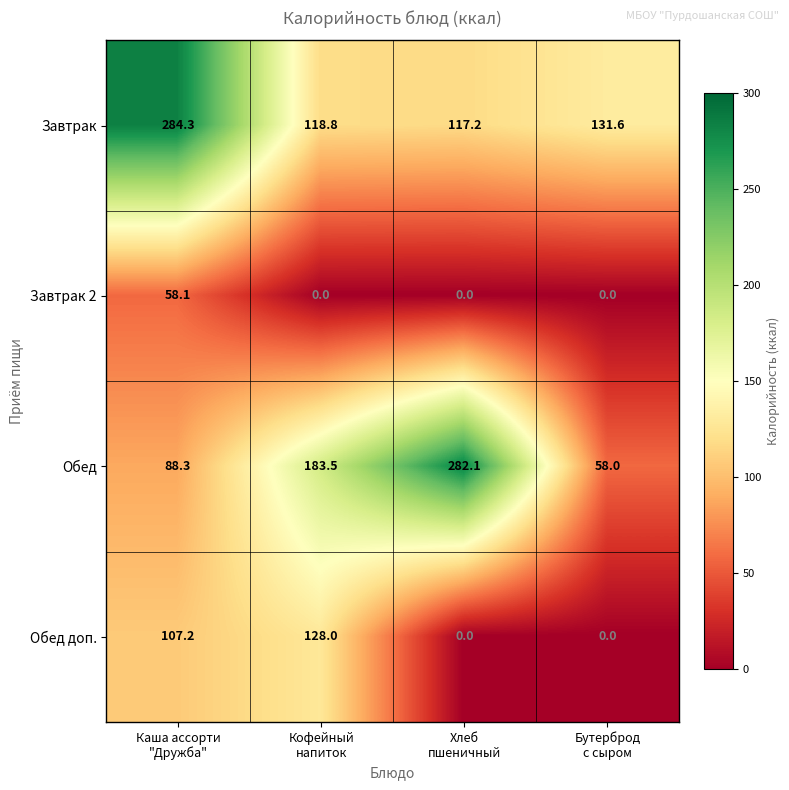

Rank the series by their maximum value, from highest to lowest.

Завтрак, Обед, Обед доп., Завтрак 2